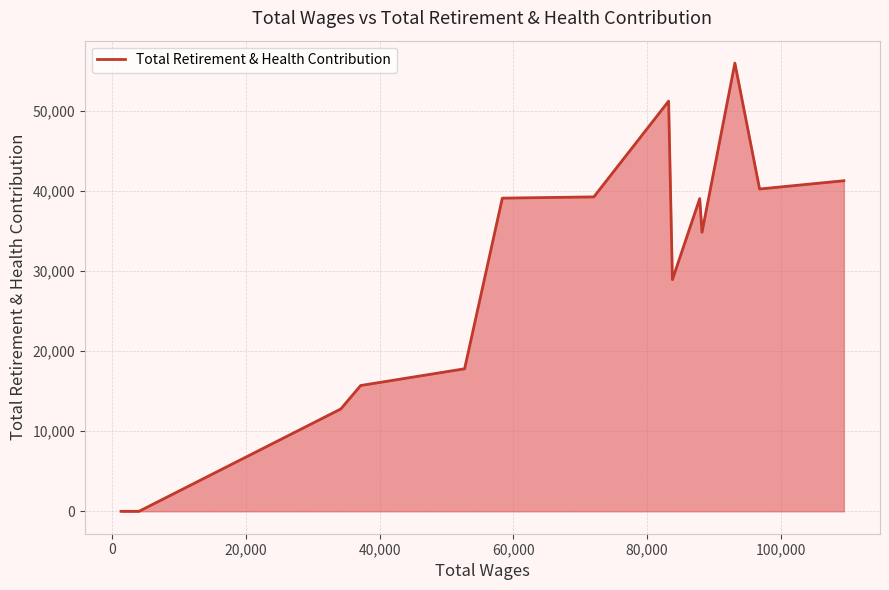

What is the difference between the maximum and minimum values?

55957